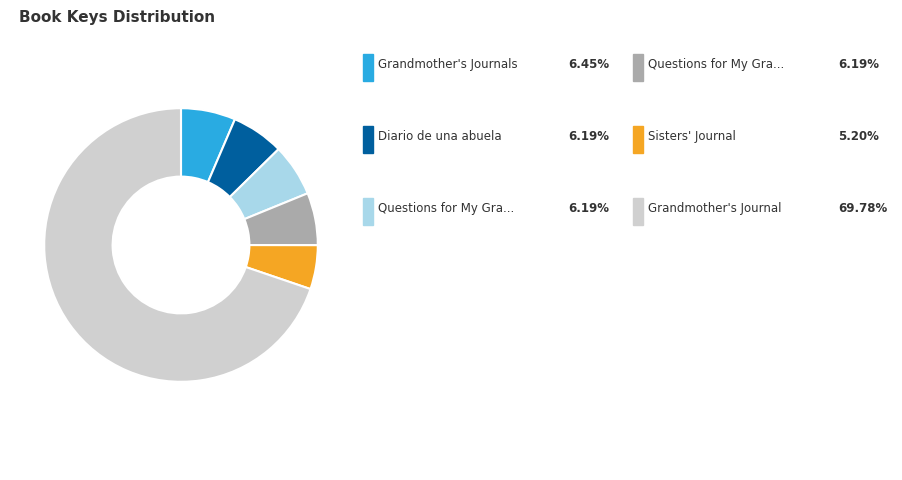

Is there a majority slice in this chart?

Yes